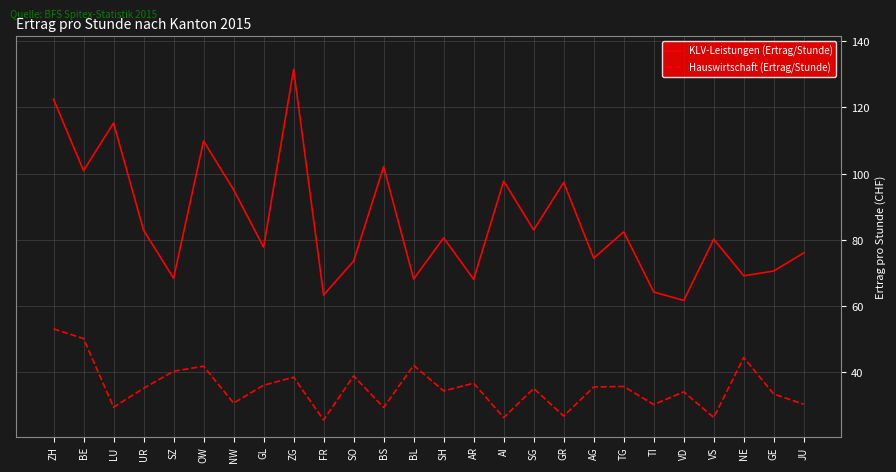

What is the difference between the highest and lowest values at SZ?

28.1